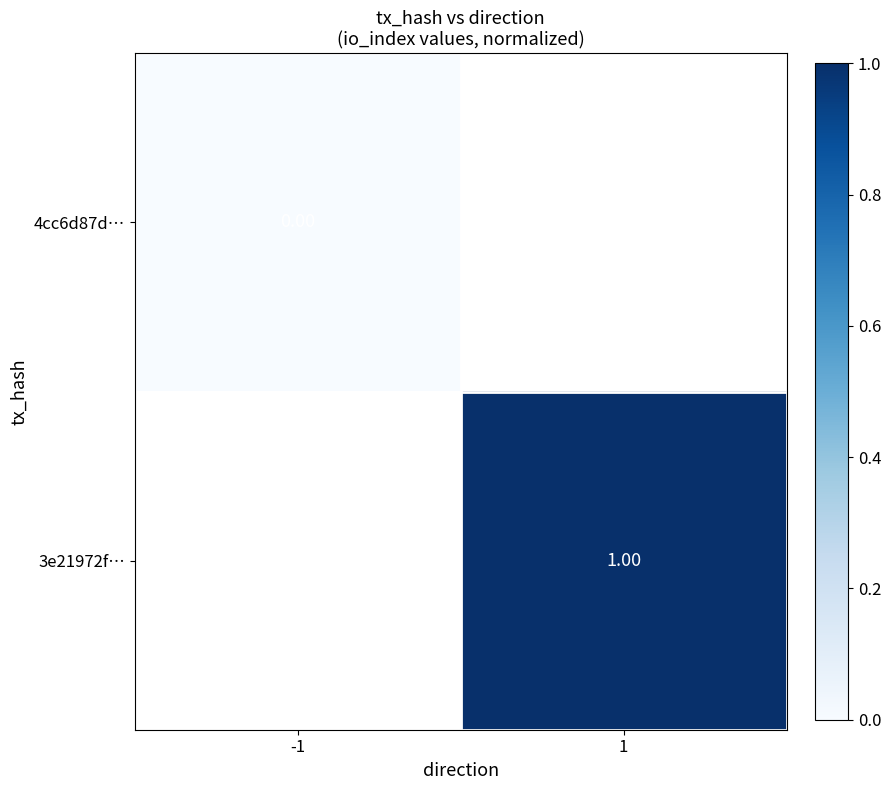

Is the value of 4cc6d87d… at -1 greater than the value of 3e21972f… at 1?

No